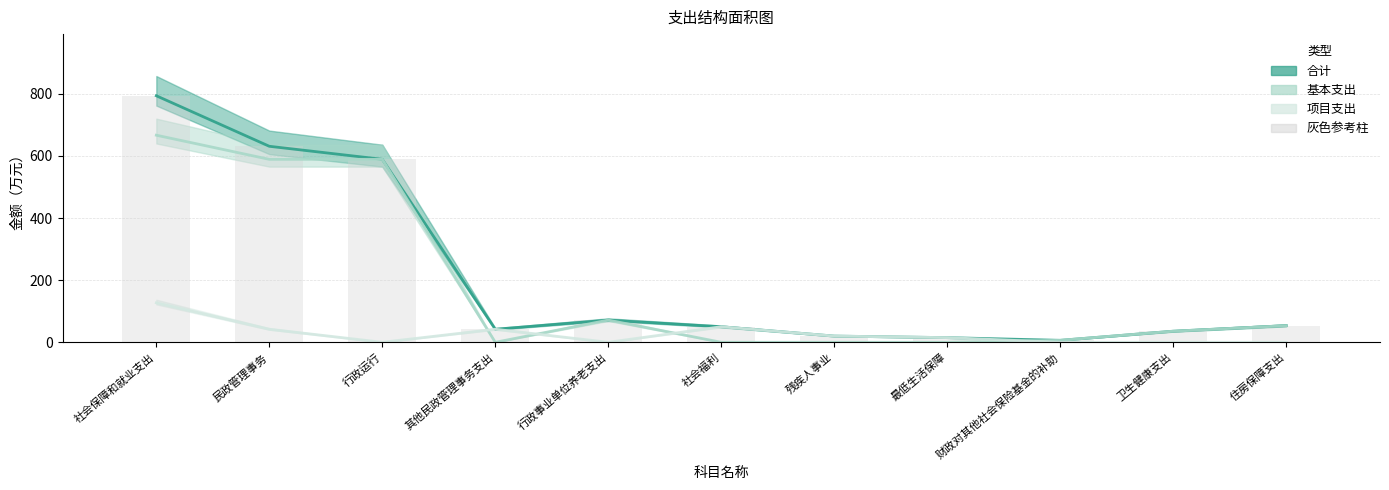

What position from the right is 财政对其他社会保险基金的补助?

3